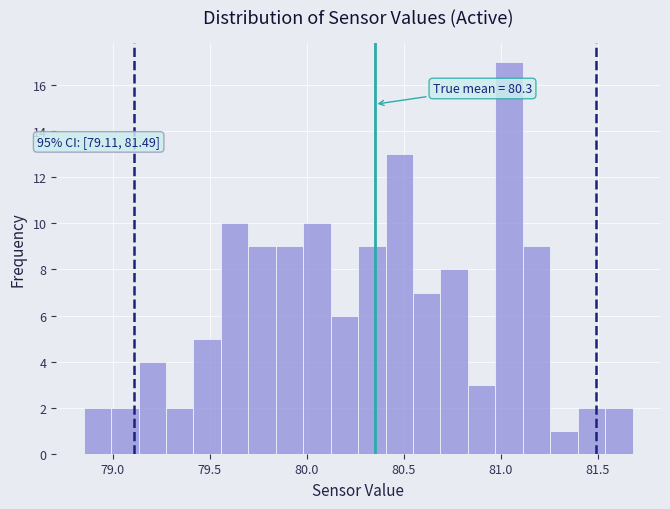

Read against the x-axis, roughly where is the centre of the tallest bar?

81.05